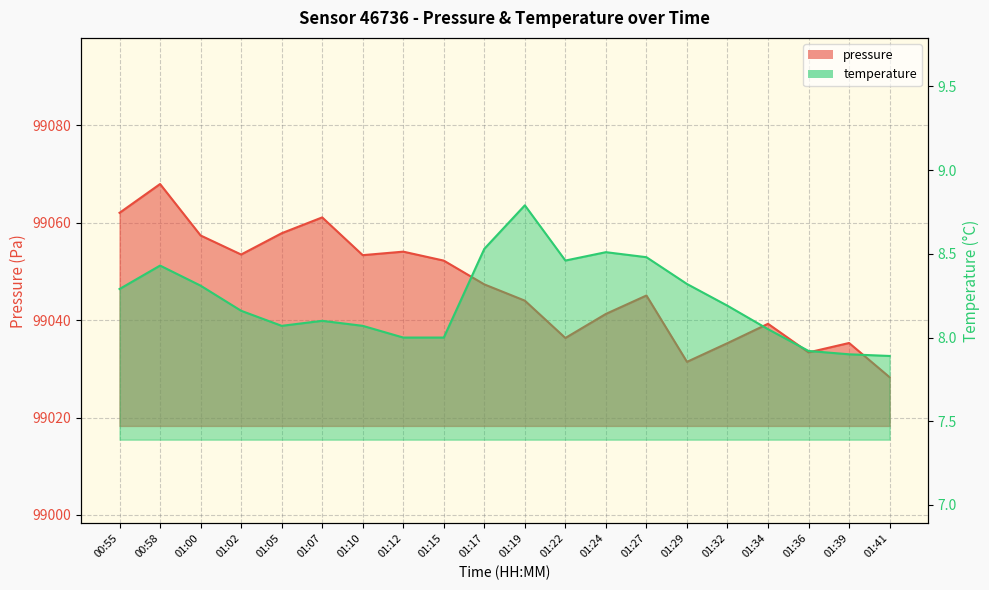

What is the total value across all series at 00:58?

99076.4